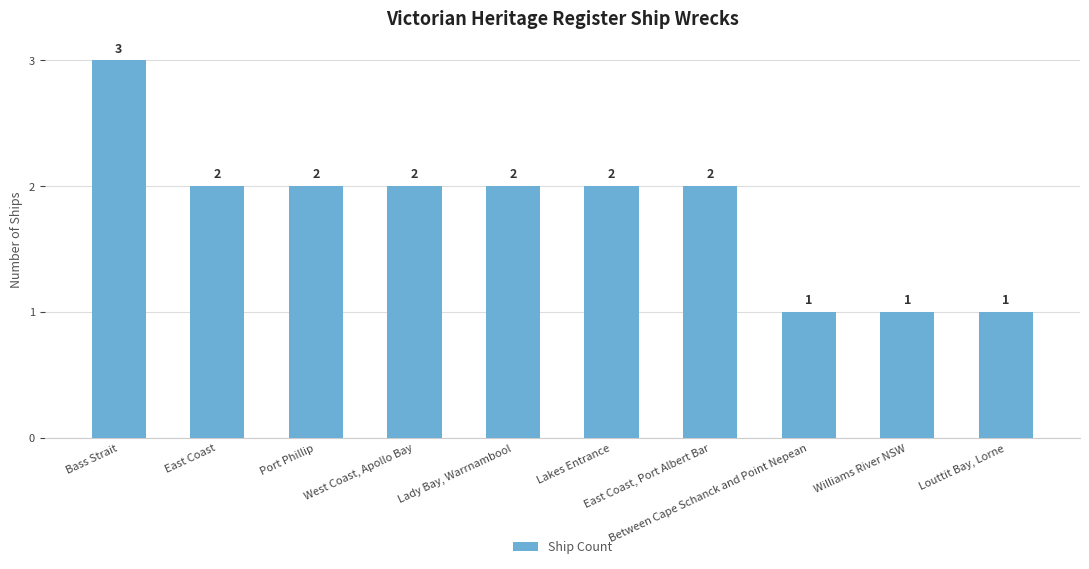

Where does the data first go above 2?

Bass Strait